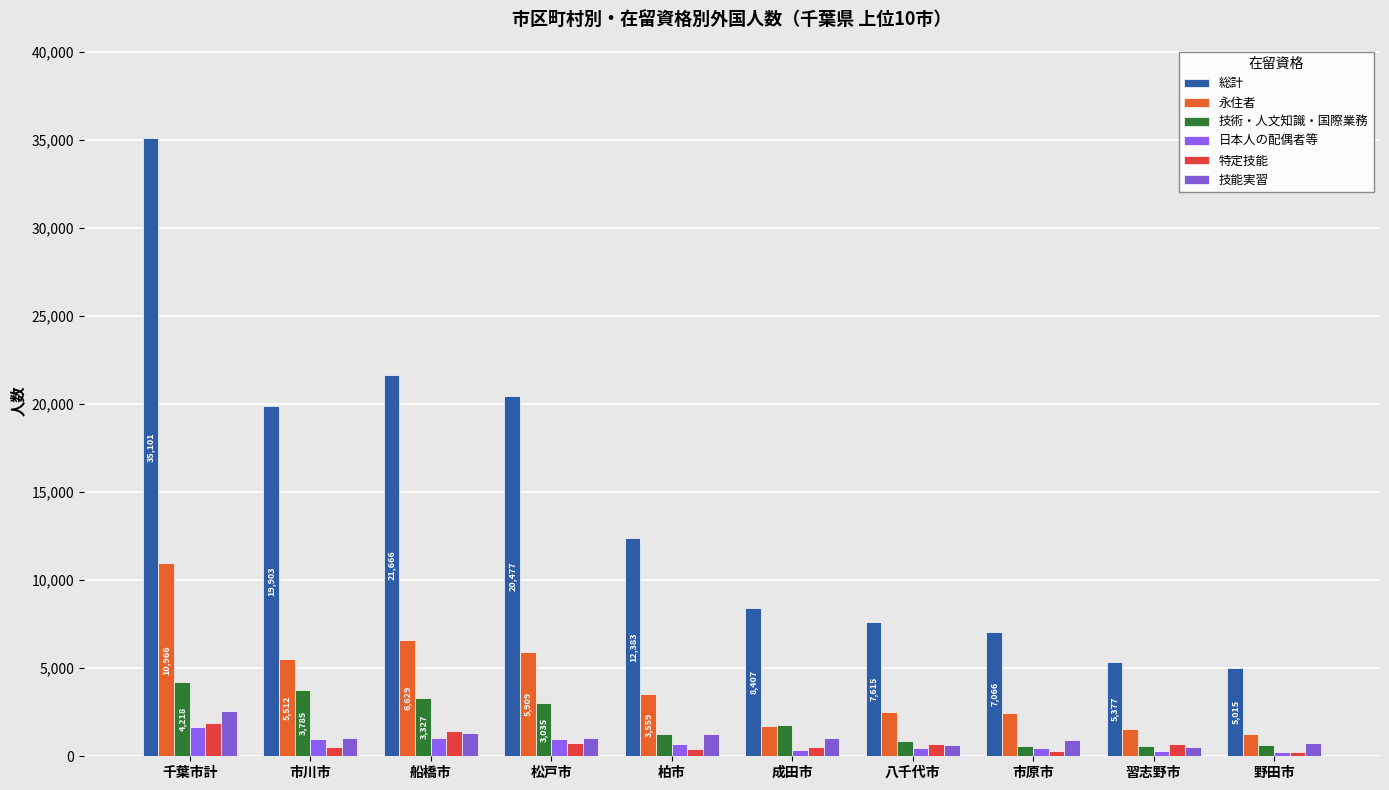

How many bars are there in each group?

6